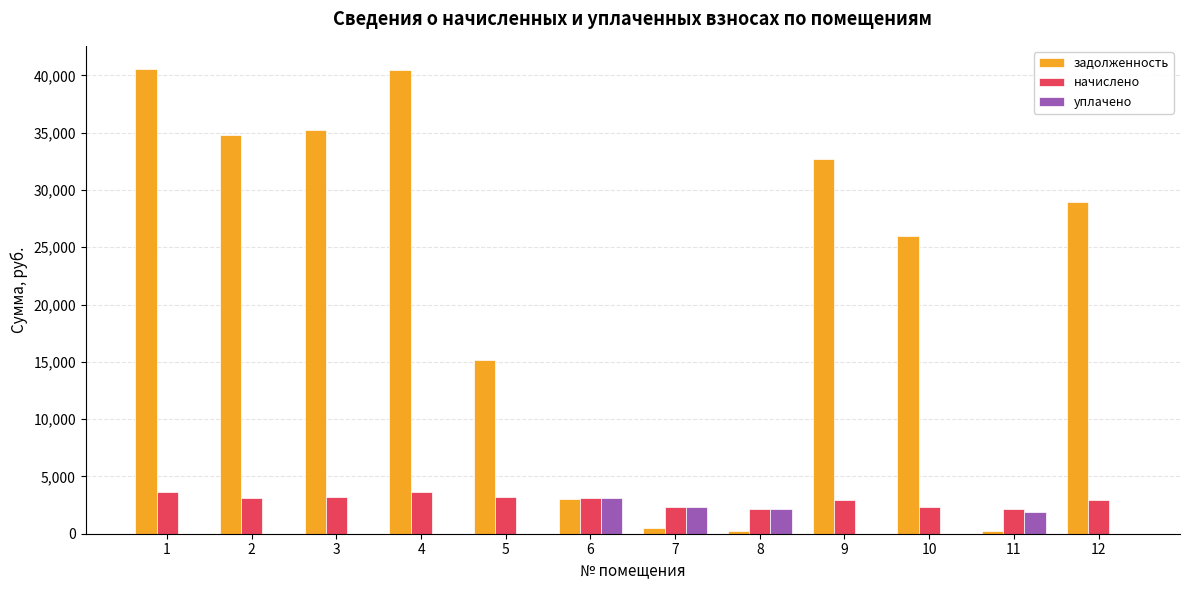

What is the total value across all series at 10?

28293.4